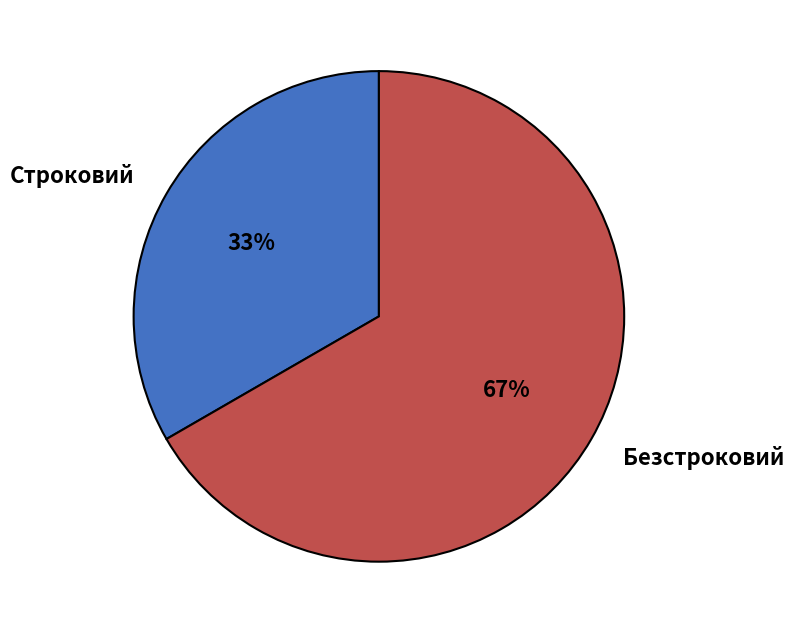

Which slice represents more than half of the pie?

Безстроковий